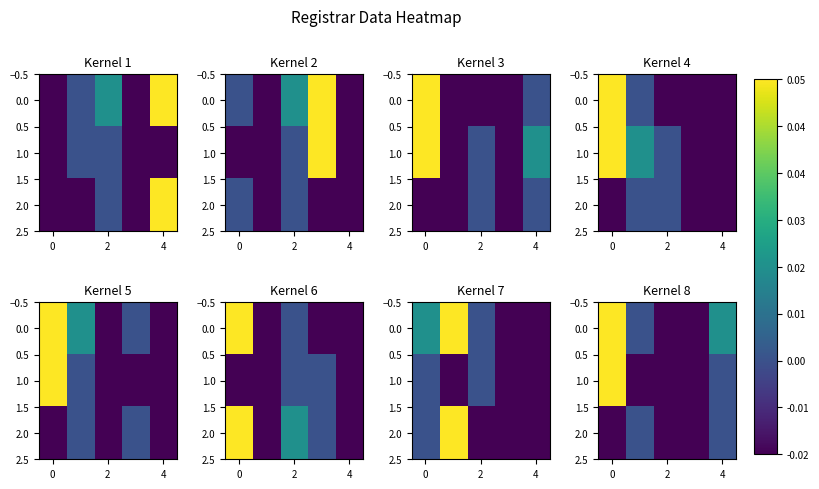

What is the difference between the highest and lowest values at 0?

0.1